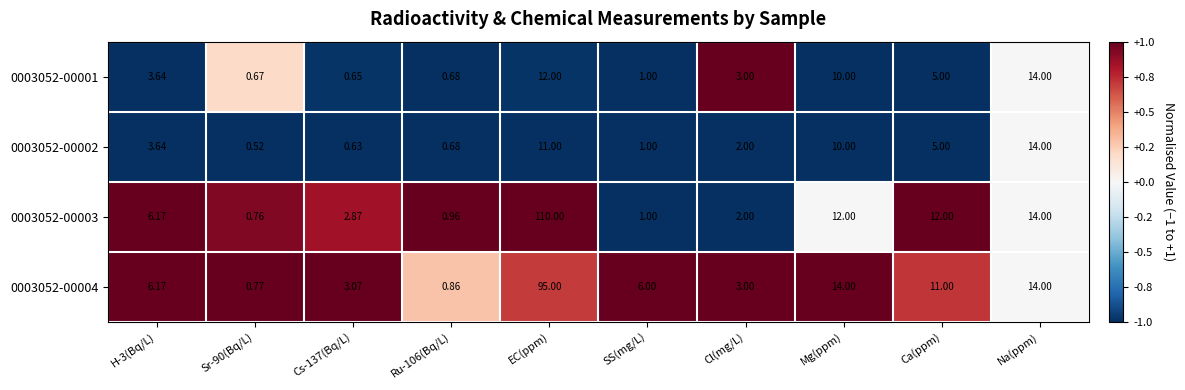

At which category is the sum across all series the highest?

EC(ppm)